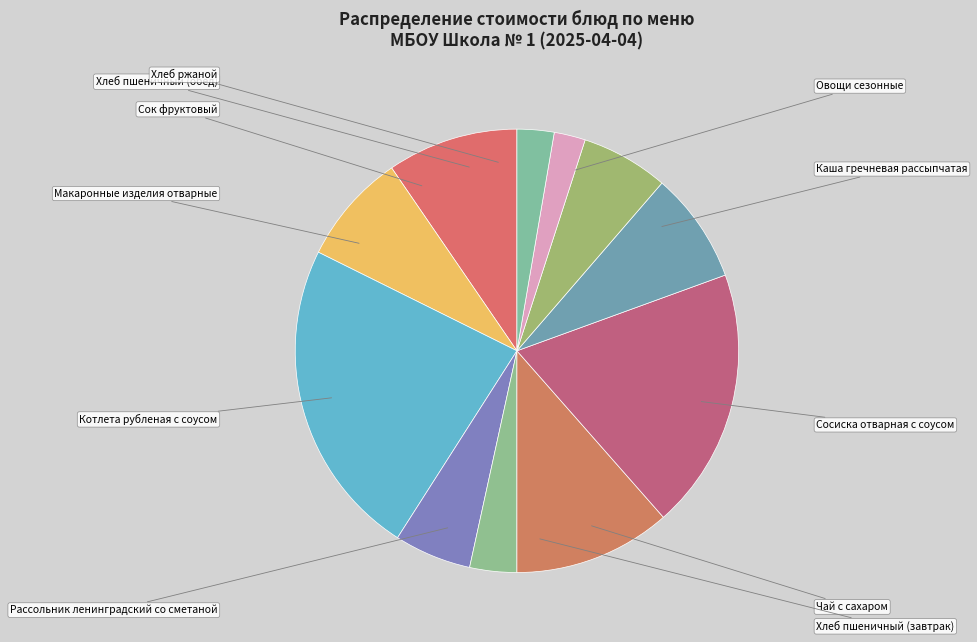

Is Хлеб пшеничный (завтрак) the majority of the pie?

No